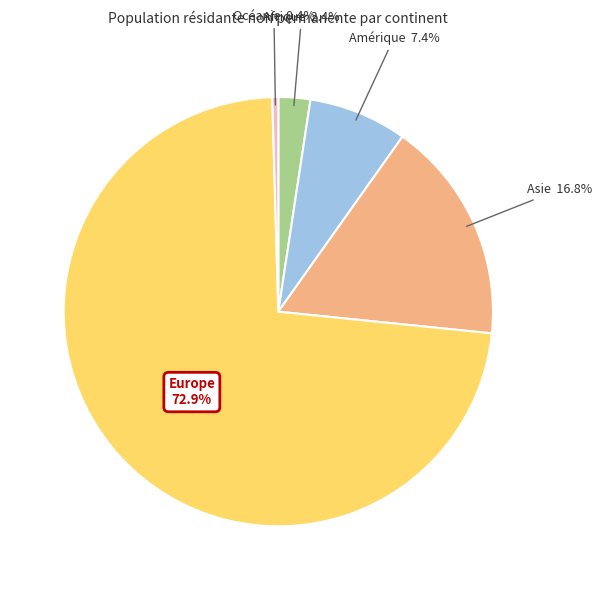

Does any single category account for the majority?

Yes